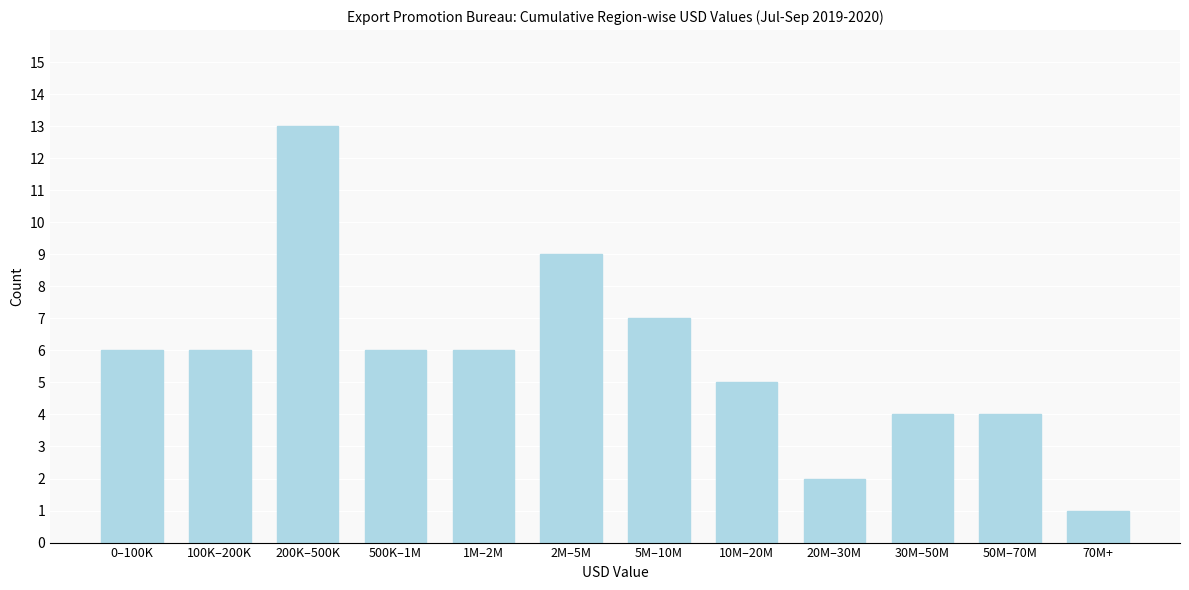

Reading right to left, list all the values displayed in this chart.

70M+=1	50M–70M=4	30M–50M=4	20M–30M=2	10M–20M=5	5M–10M=7	2M–5M=9	1M–2M=6	500K–1M=6	200K–500K=13	100K–200K=6	0–100K=6